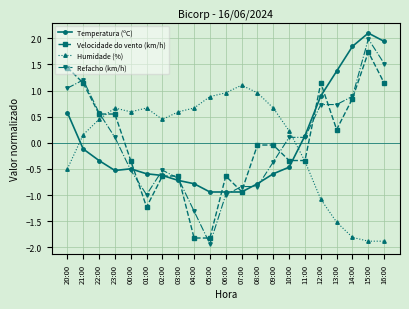

What is the label of the 15th point from the left?

10:00